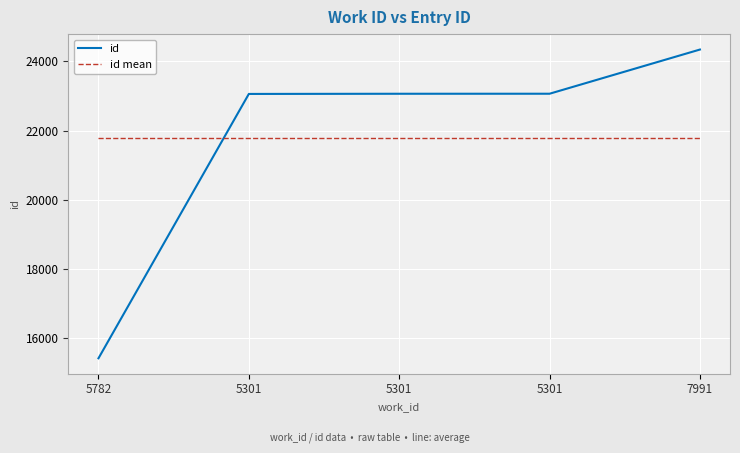

Is the value of id at 5301 greater than the value of id mean at 5782?

Yes